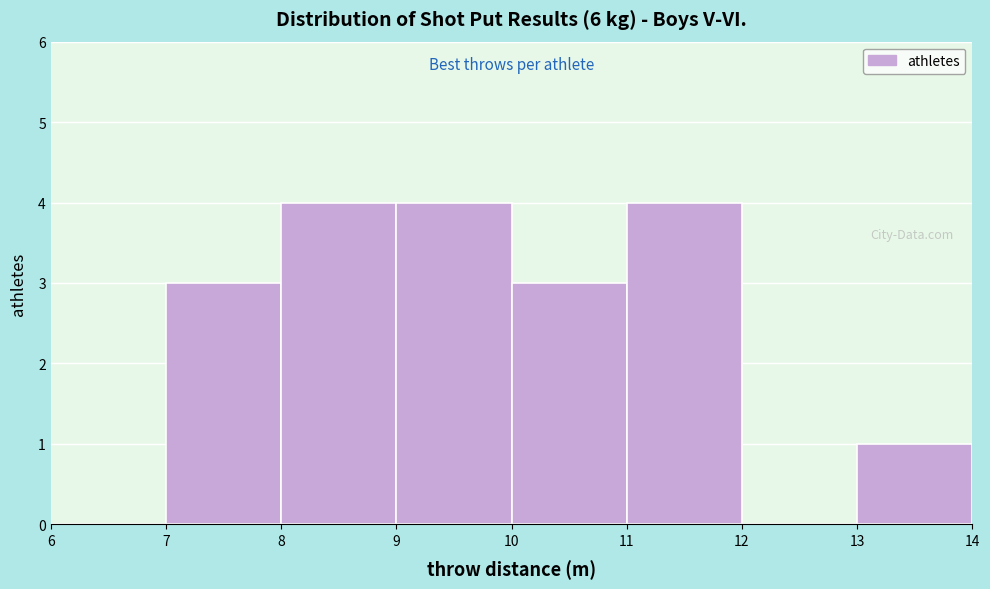

Reading left to right, list every bar in this chart as the range it spans on the x-axis followed by its height. The values are not printed on the chart, so give them approximately, as read against the axis.

6 to 7: 0
7 to 8: 3
8 to 9: 4
9 to 10: 4
10 to 11: 3
11 to 12: 4
12 to 13: 0
13 to 14: 1